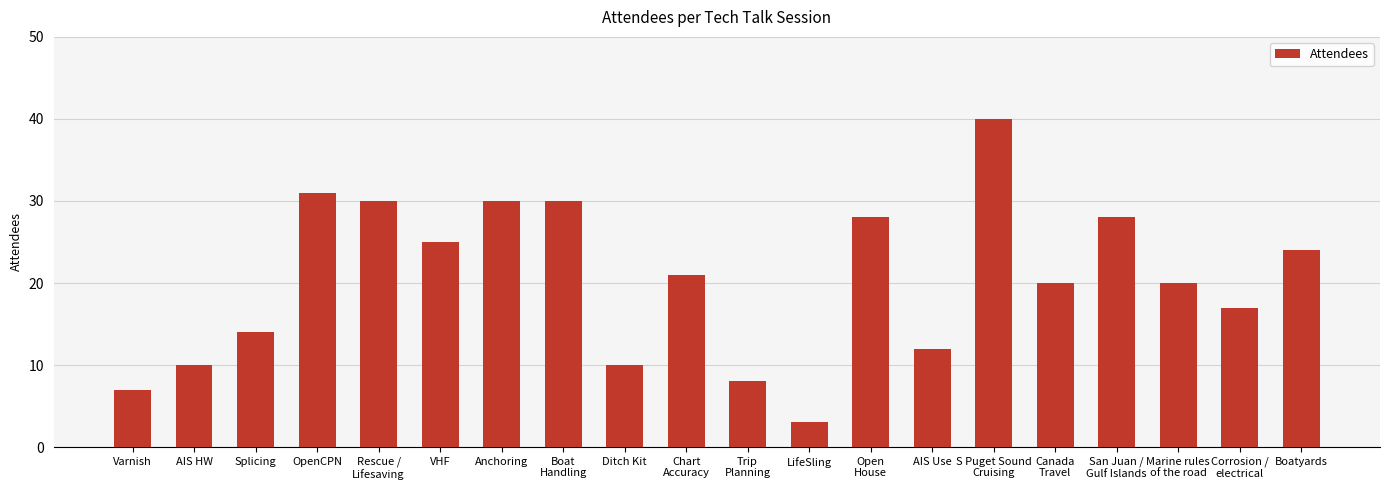

What is the label of the 9th bar from the right?

LifeSling